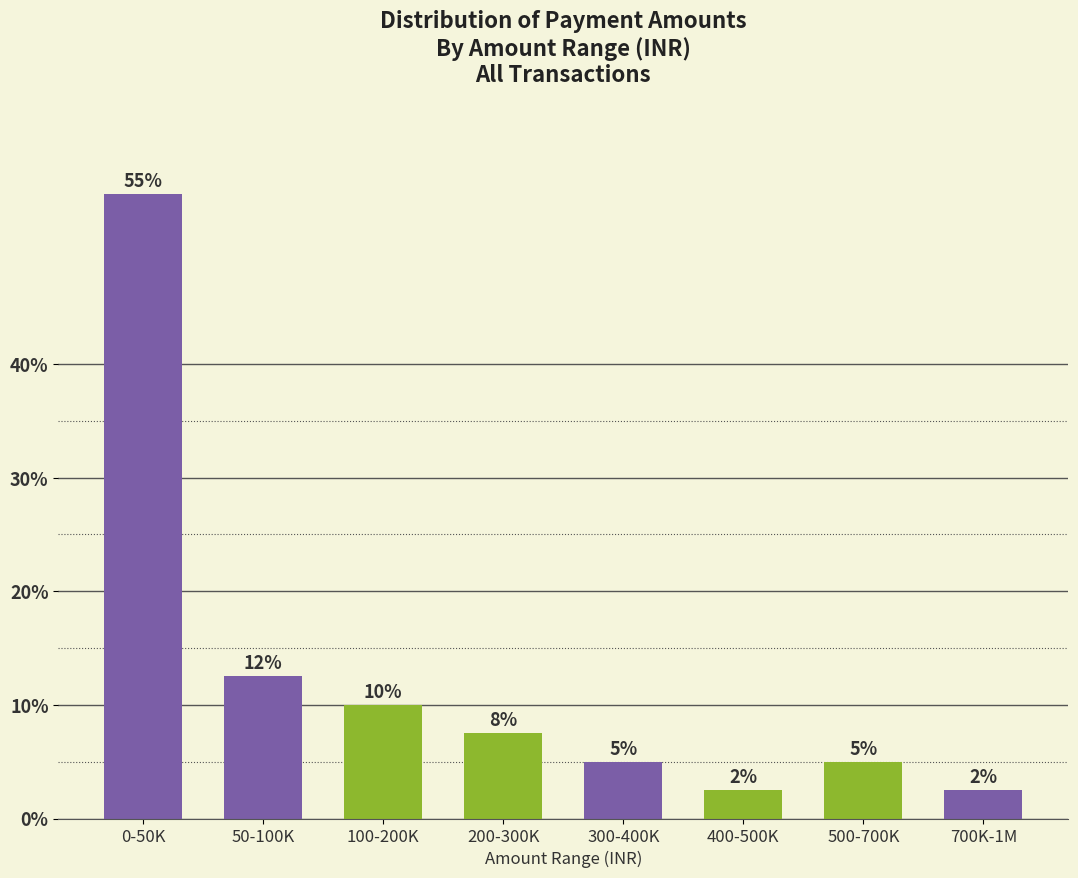

What position from the left is 400-500K?

6